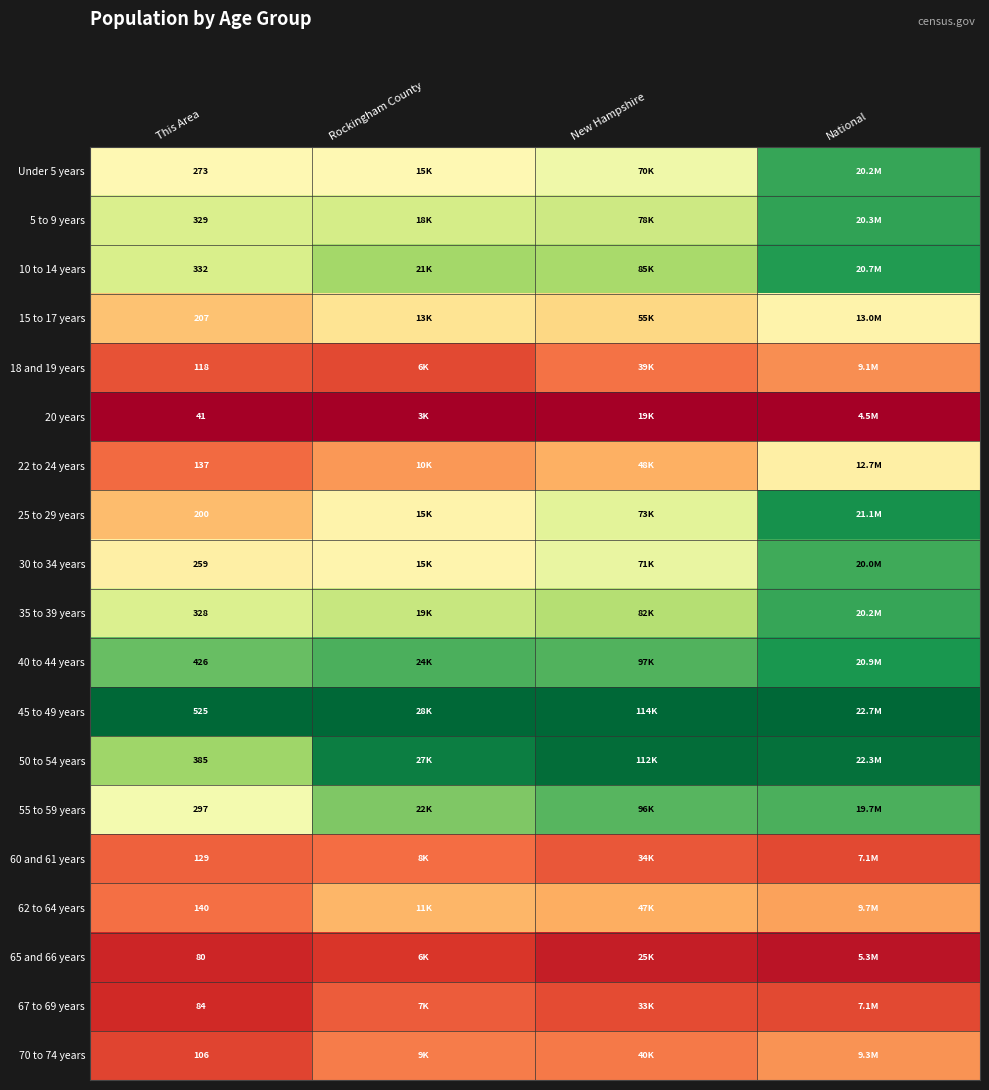

Rank the series by their maximum value, from lowest to highest.

20 years, 65 and 66 years, 67 to 69 years, 60 and 61 years, 18 and 19 years, 70 to 74 years, 62 to 64 years, 22 to 24 years, 15 to 17 years, 55 to 59 years, 30 to 34 years, 35 to 39 years, Under 5 years, 5 to 9 years, 10 to 14 years, 40 to 44 years, 25 to 29 years, 50 to 54 years, 45 to 49 years